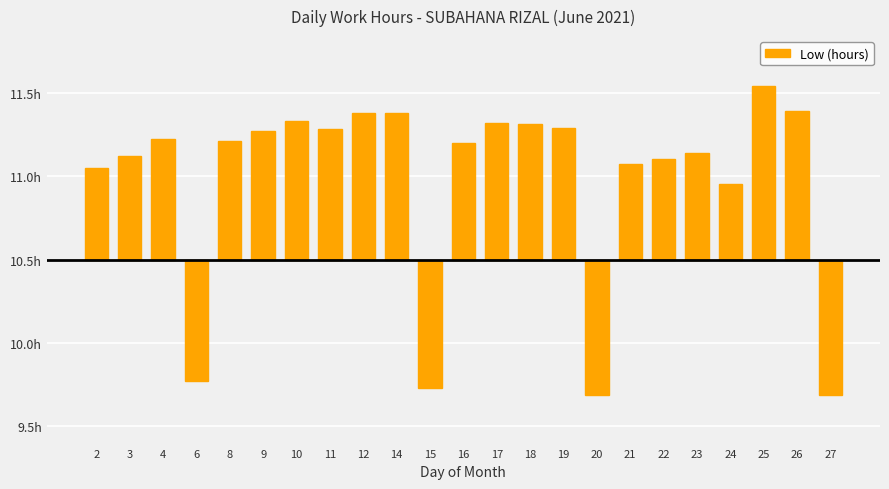

What is the difference between the maximum and minimum values?

1.8